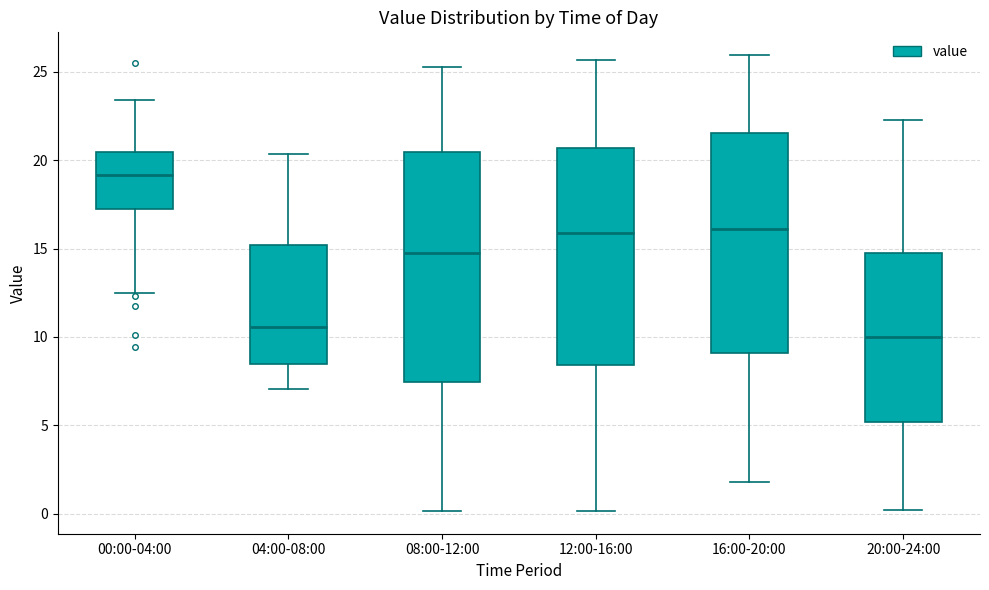

Which box has the lowest median line?

20:00-24:00